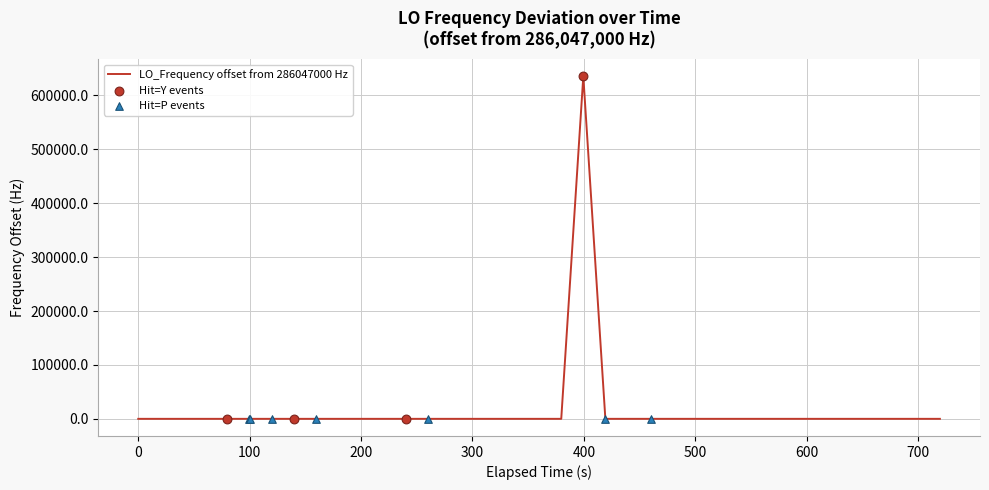

What is the difference between the maximum and minimum values?

635713.3